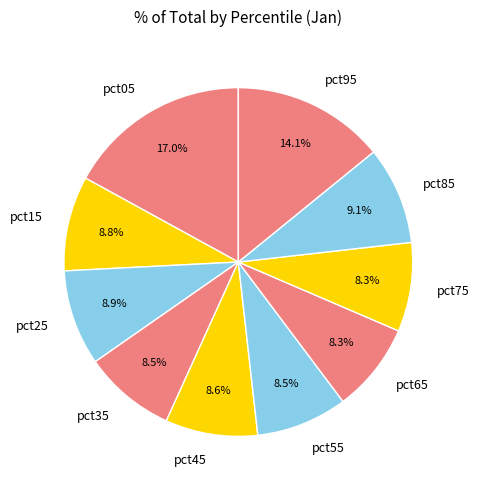

Which category has the biggest portion of the pie?

pct05